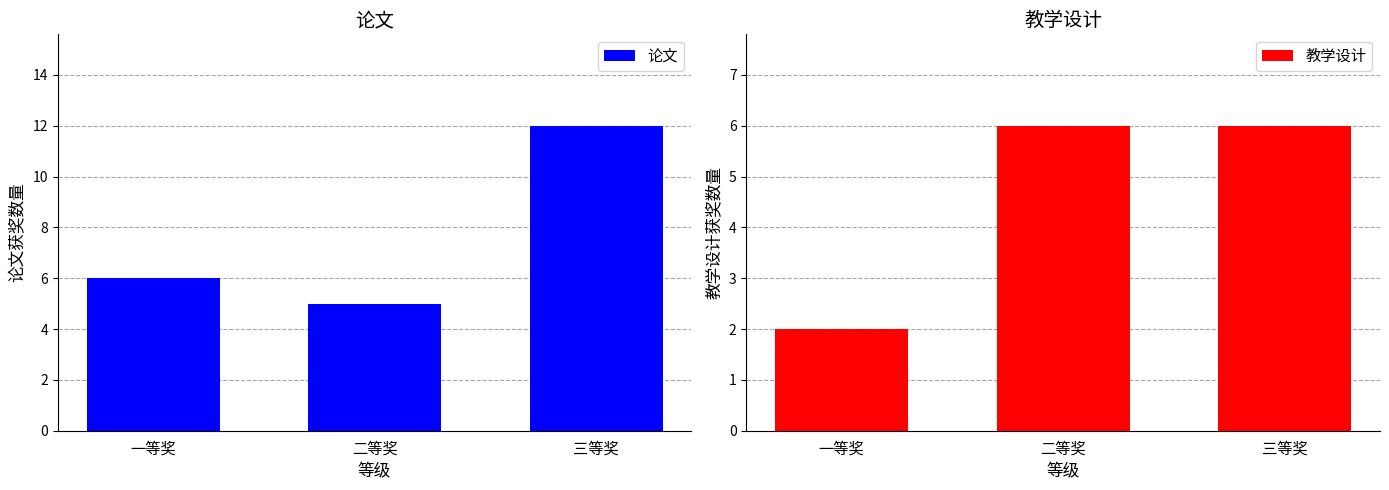

What is the difference between the 论文 values at 二等奖 and 一等奖?

1